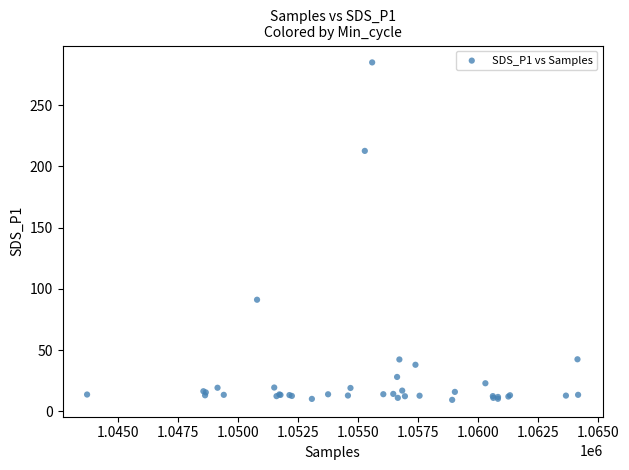

What Y value in the scatter plot is closest to 147?

91.1